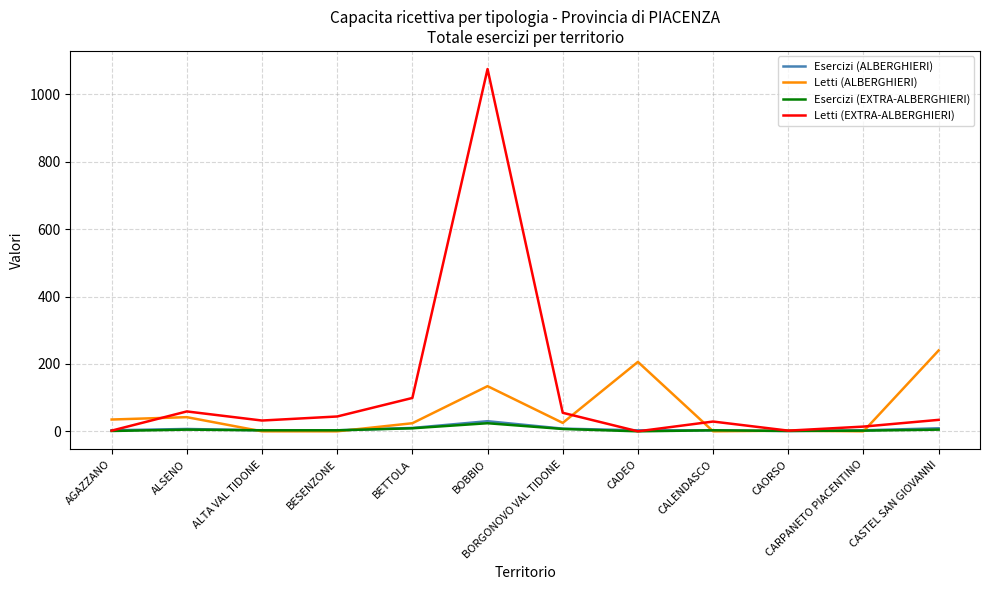

After their last crossing, which series has the higher values: Letti (EXTRA-ALBERGHIERI) or Esercizi (ALBERGHIERI)?

Letti (EXTRA-ALBERGHIERI)